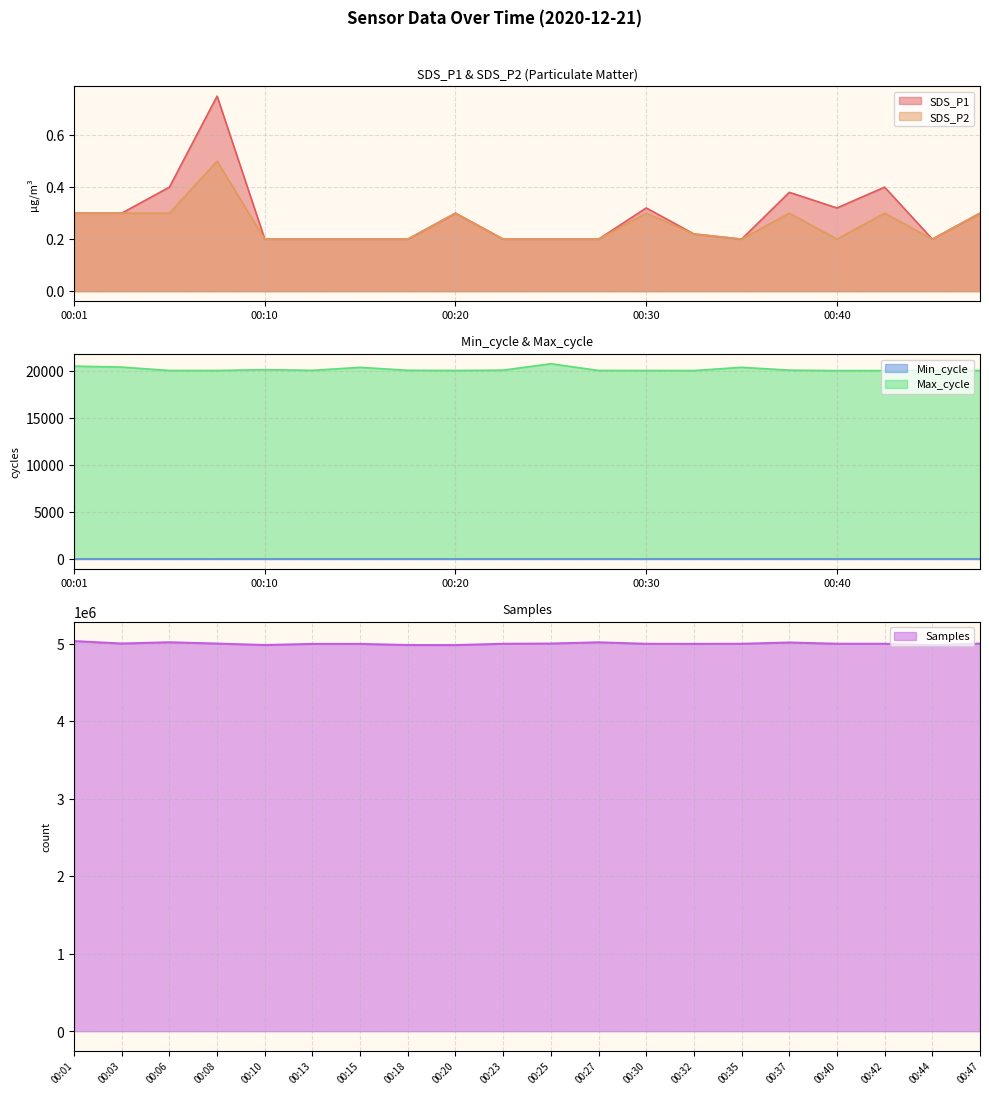

What is the maximum value for SDS_P1?

0.8